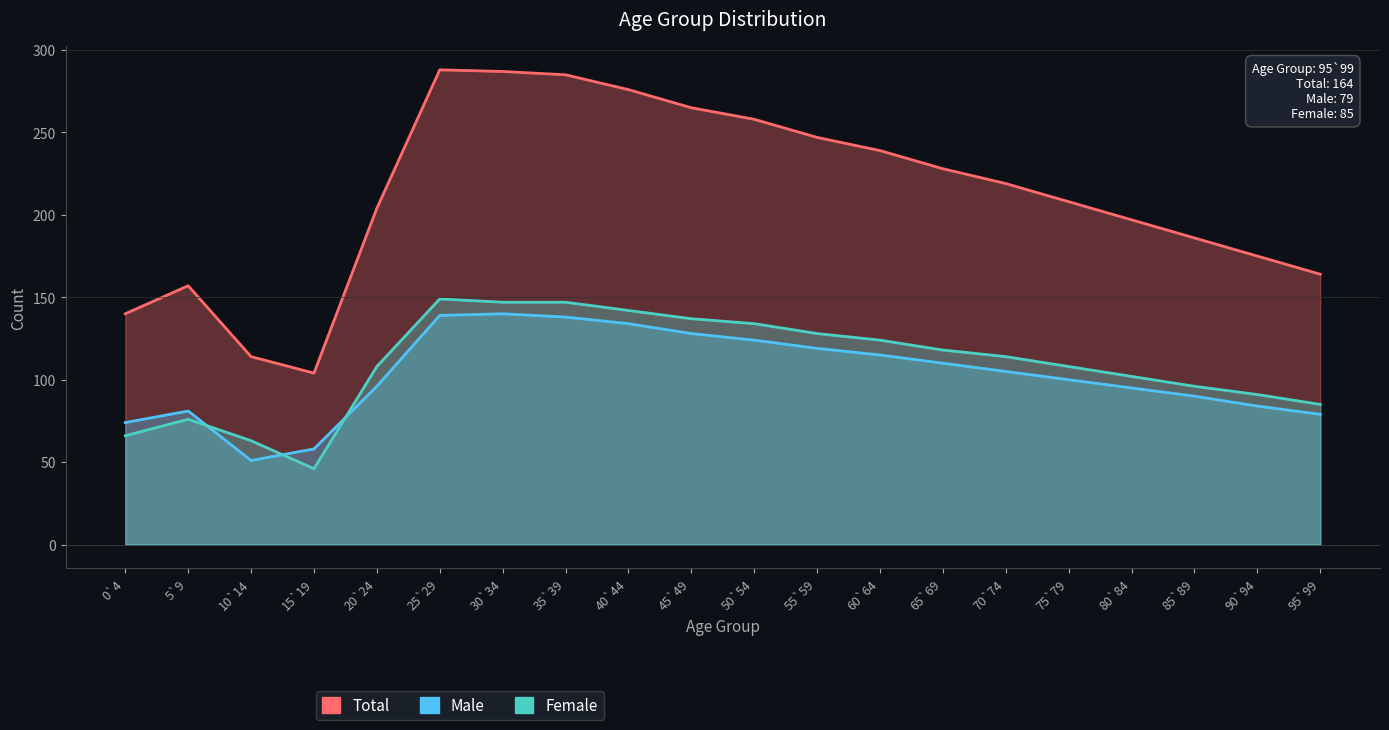

How many times do Male and Female cross each other?

3